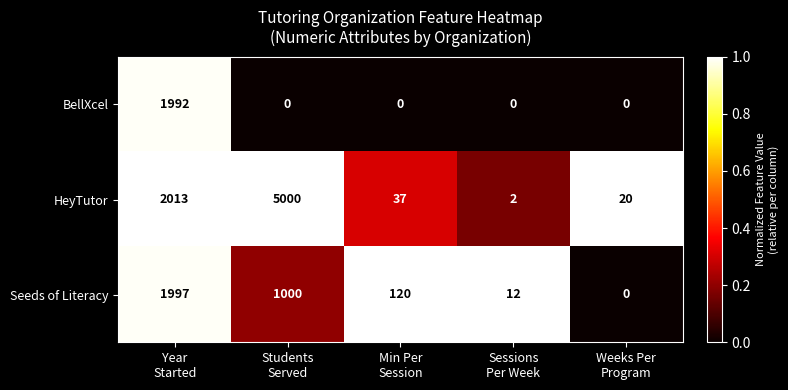

At which category is the sum across all series the highest?

Year
Started